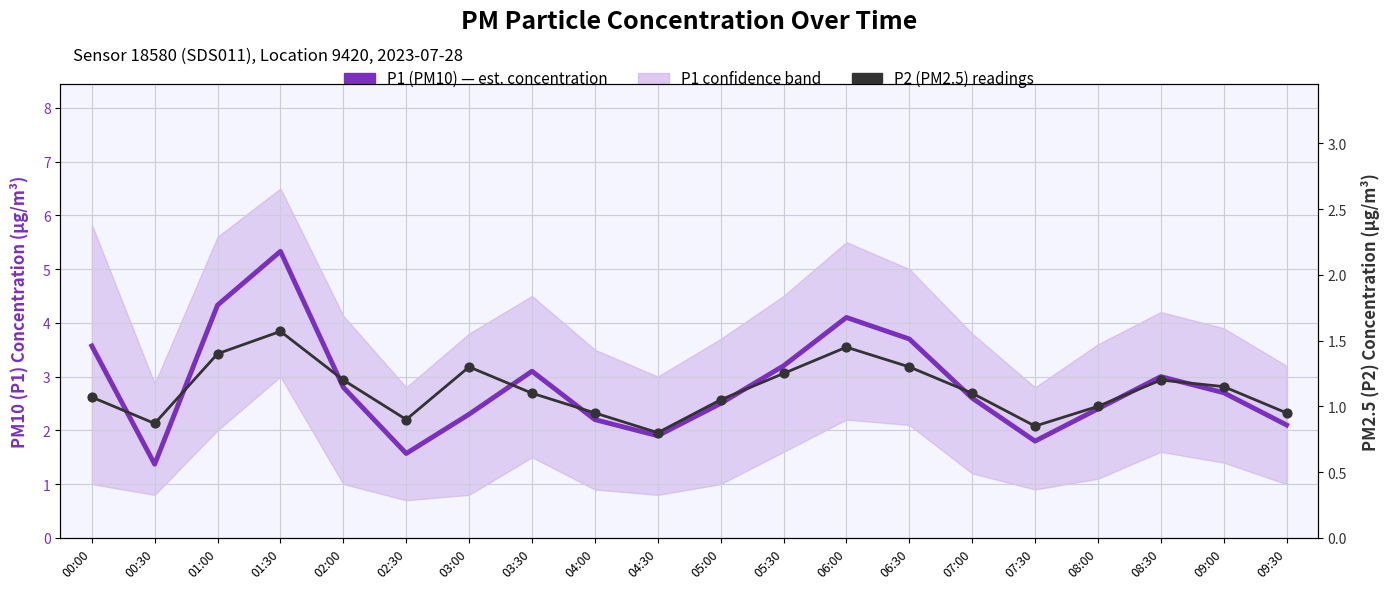

Is the value of P2 (PM2.5) at 01:30 greater than the value of P1 (PM10) at 03:00?

No